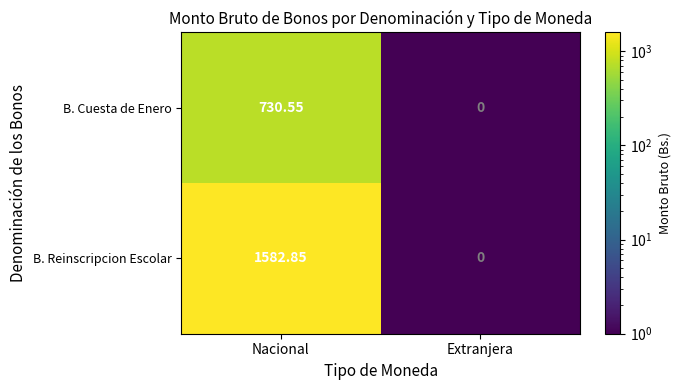

Rank the series at Nacional from lowest to highest value.

B. Cuesta de Enero, B. Reinscripcion Escolar